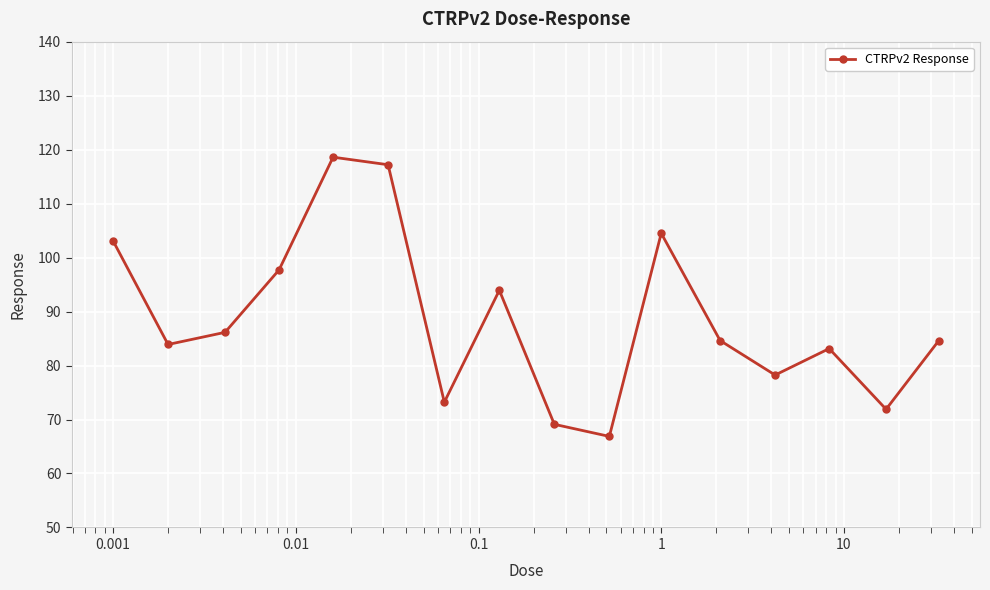

How many data points does each series have?

16